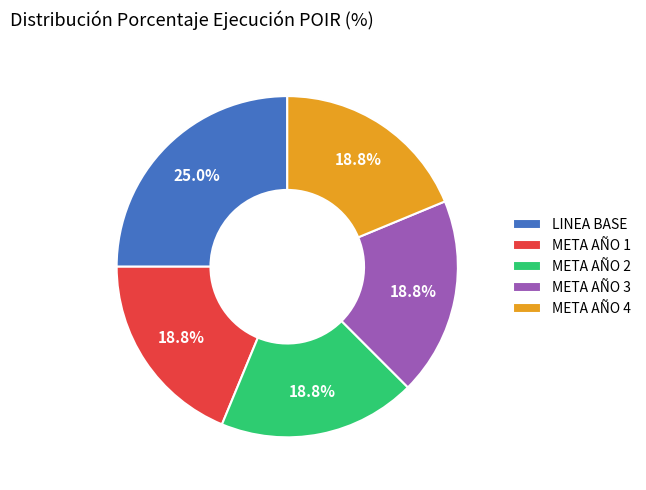

Do META AÑO 1 and META AÑO 4 together represent more than half of the pie?

No